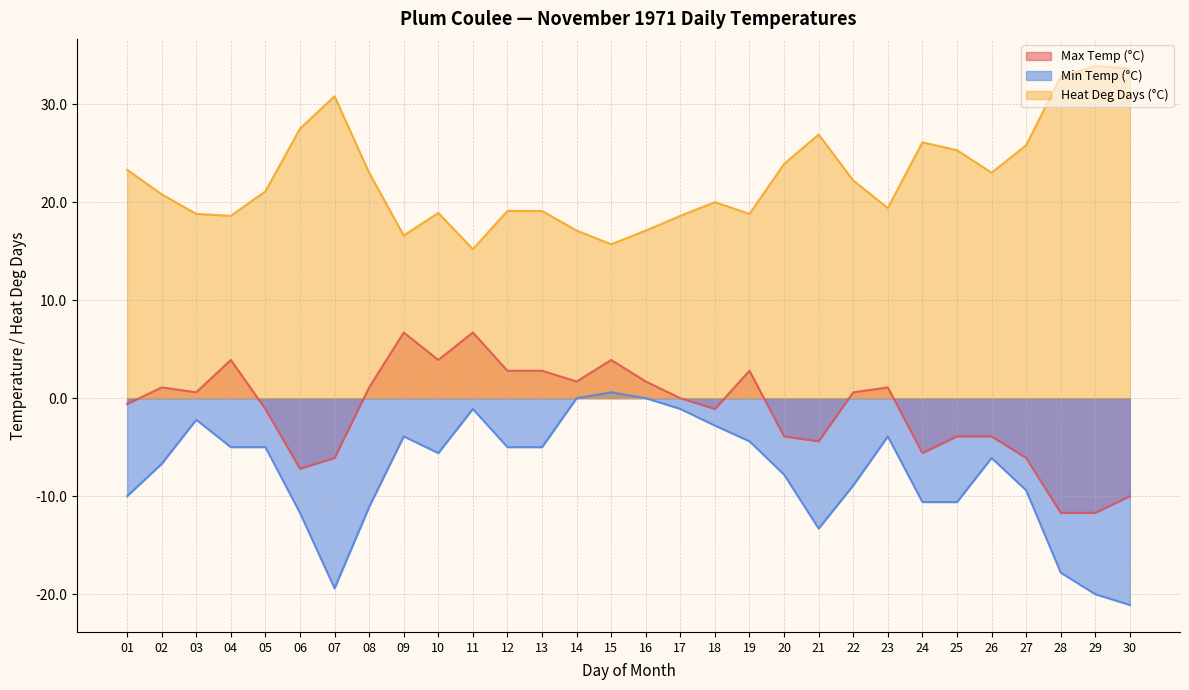

At which category does Min Temp (°C) reach its first local valley?

07